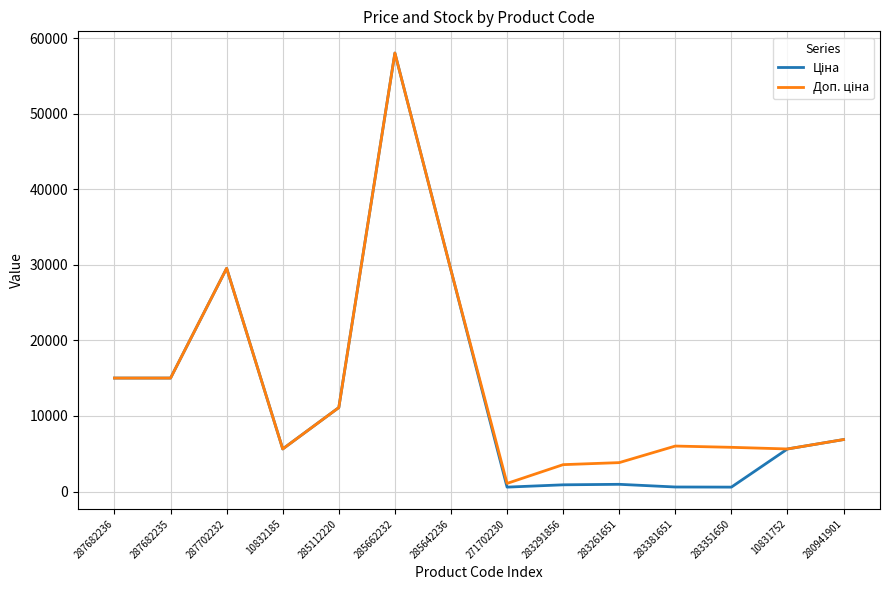

What is the smallest value displayed?

585.3